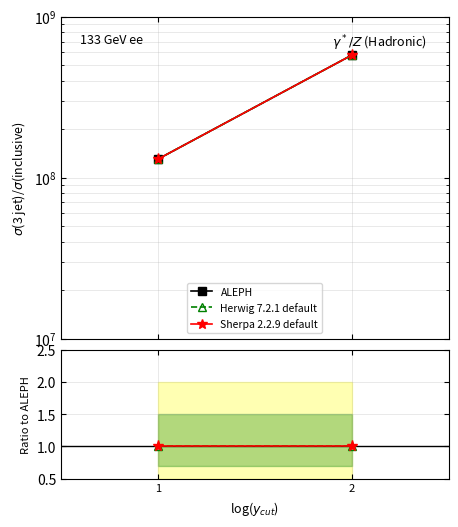

Reading left to right, what are all the values shown in this chart?

ALEPH: 1=130107008	2=575548154
Herwig 7.2.1 default: 1=1	2=1
Sherpa 2.2.9 default: 1=1	2=1